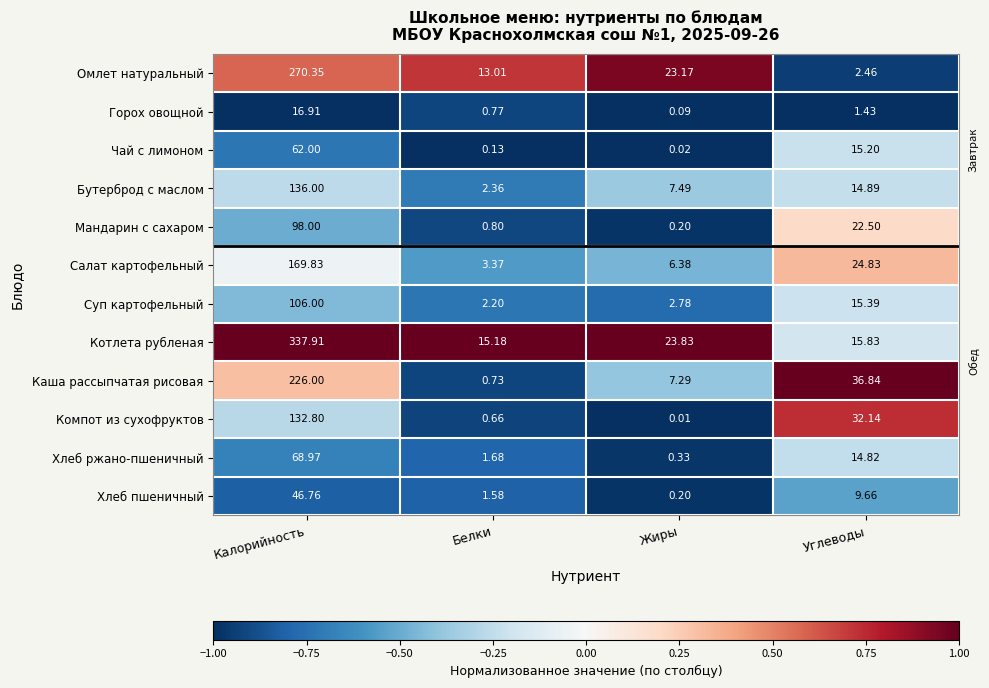

At Углеводы, list the series in order from smallest to largest.

Горох овощной, Омлет натуральный, Хлеб пшеничный, Хлеб ржано-пшеничный, Бутерброд с маслом, Чай с лимоном, Суп картофельный, Котлета рубленая, Мандарин с сахаром, Салат картофельный, Компот из сухофруктов, Каша рассыпчатая рисовая